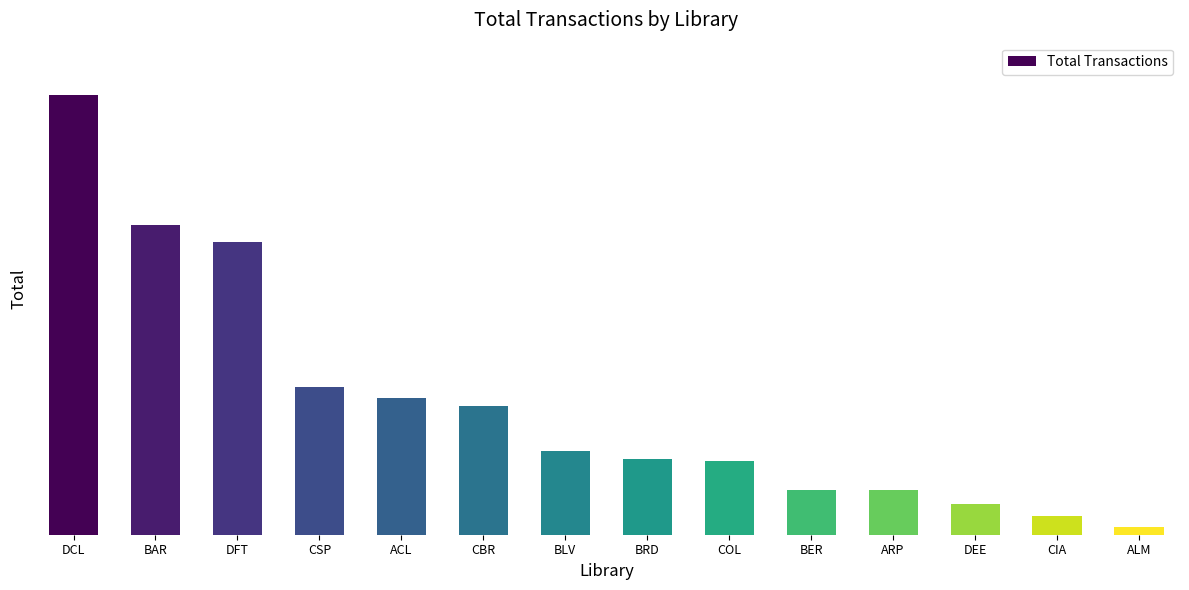

Is it true that the value at ARP is 103?

True